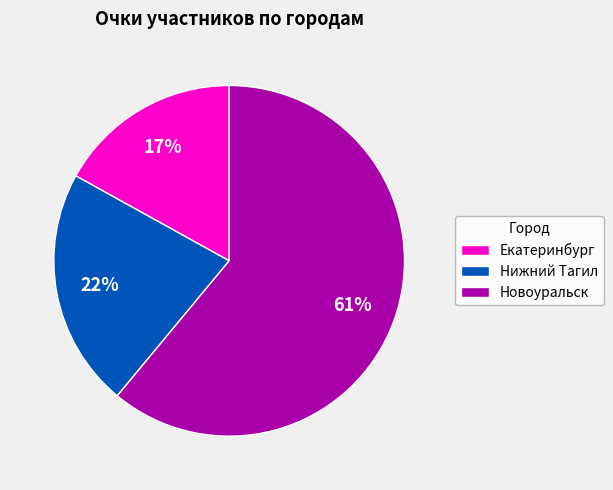

What percentage is the Нижний Тагил slice, to the nearest percent?

22%